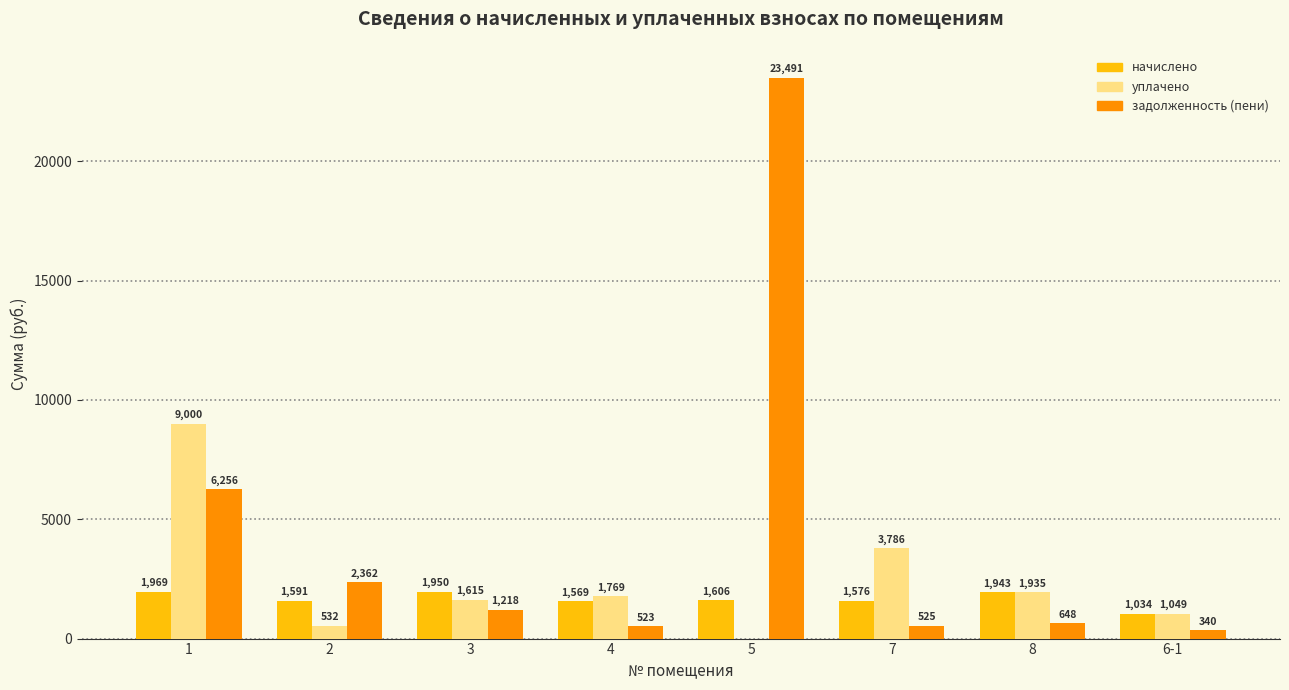

Read the задолженность (пени) value at 1.

6256.3